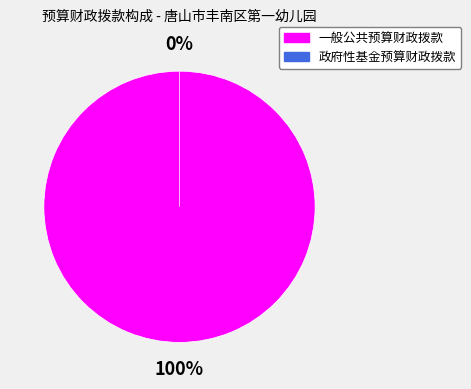

Between 一般公共预算财政拨款 and 政府性基金预算财政拨款, which is larger?

一般公共预算财政拨款